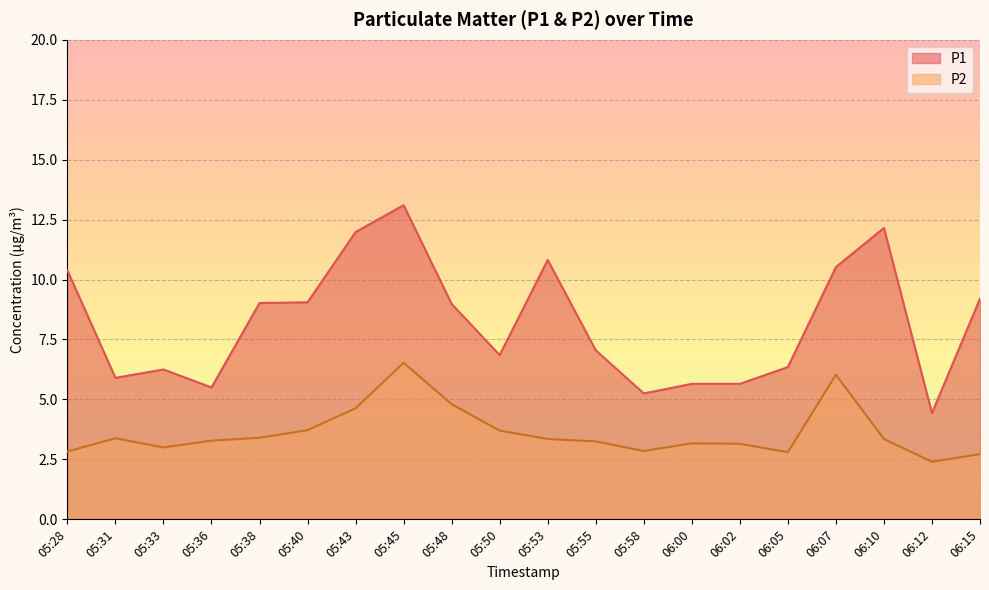

In P2, how many points are lower than both neighbors (excluding endpoints)?

4